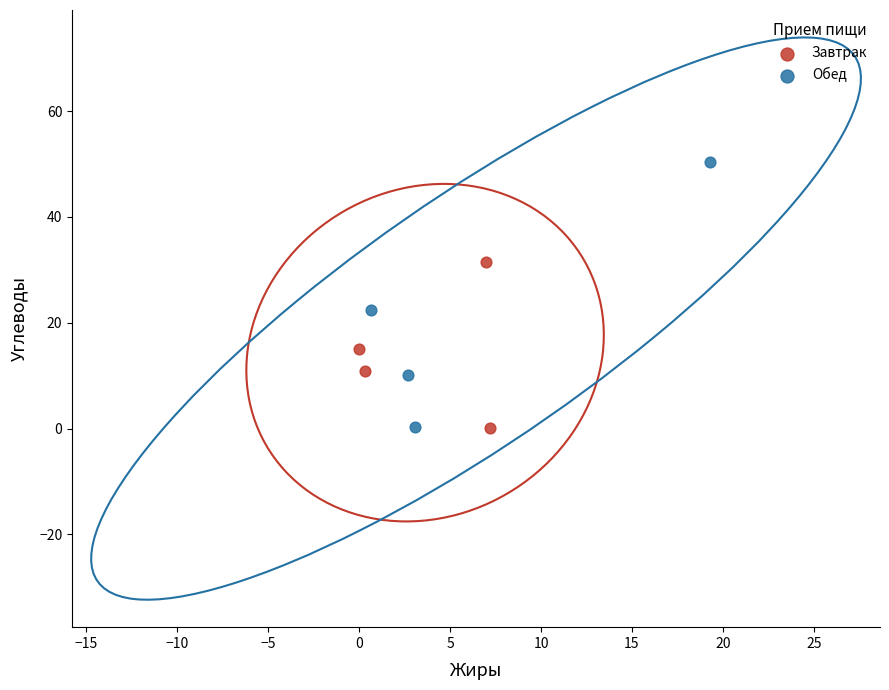

Which series has the widest spread of Y values?

Обед